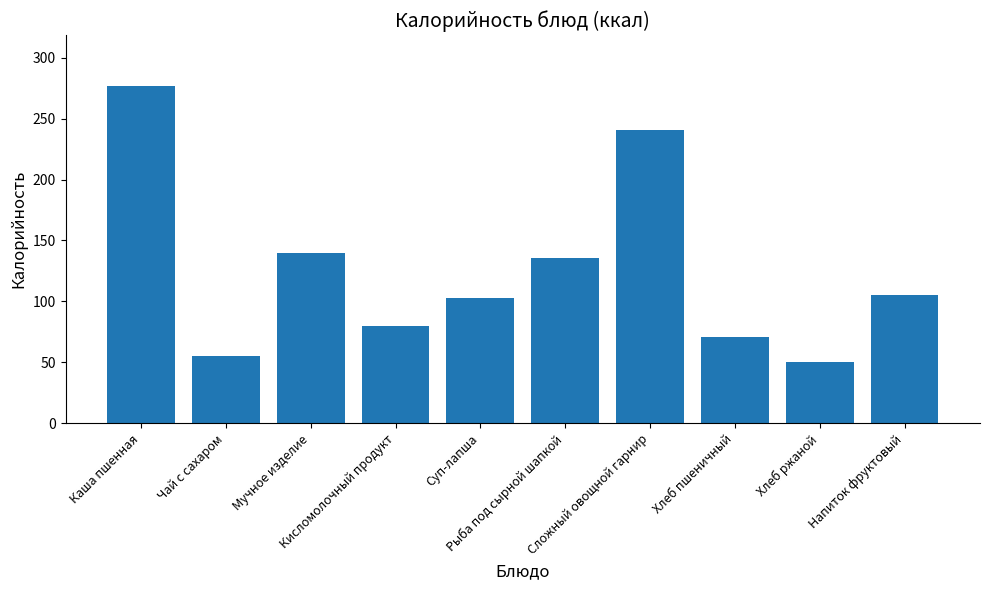

True or false: the data shows 277 at Каша пшенная.

True